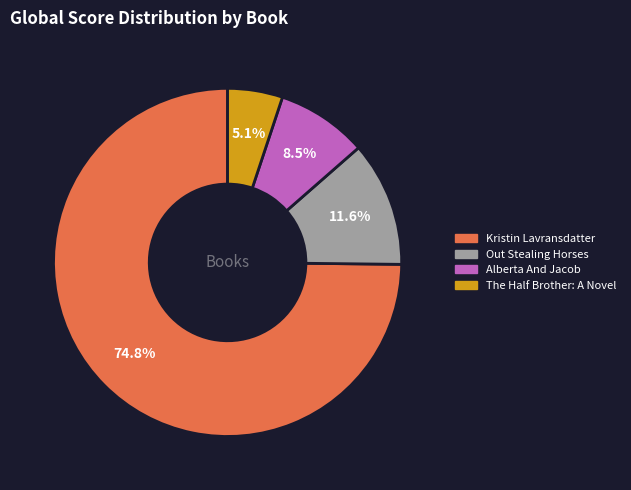

What is the smallest slice in the pie chart?

The Half Brother: A Novel